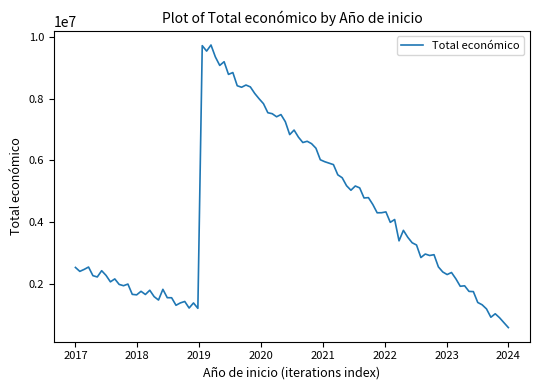

What is the difference between the maximum and minimum values?

9150508.3